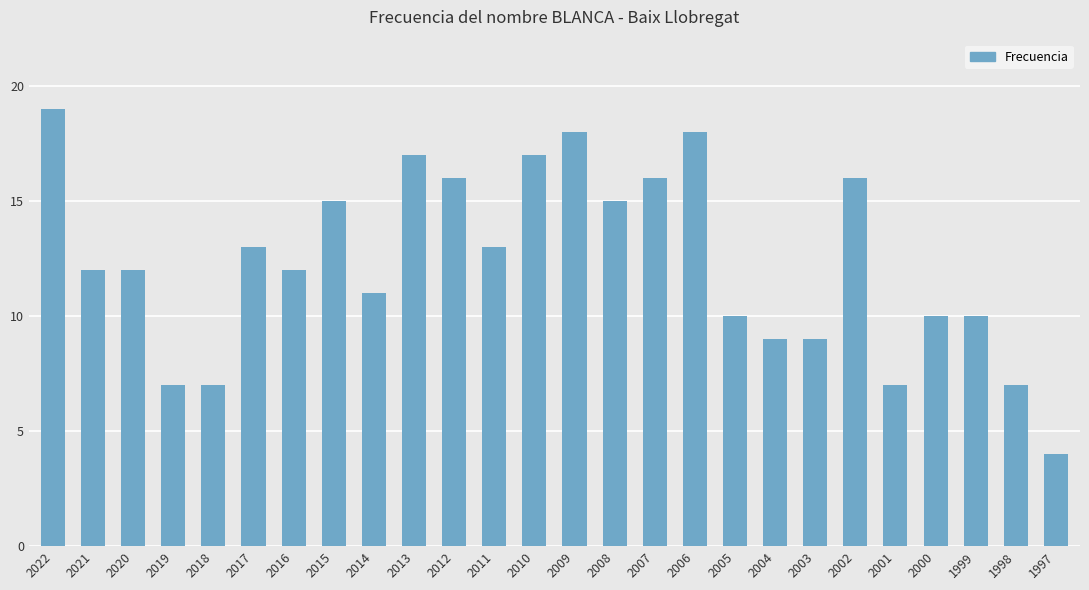

What is the sum of the values at 2001 and 2017?

20